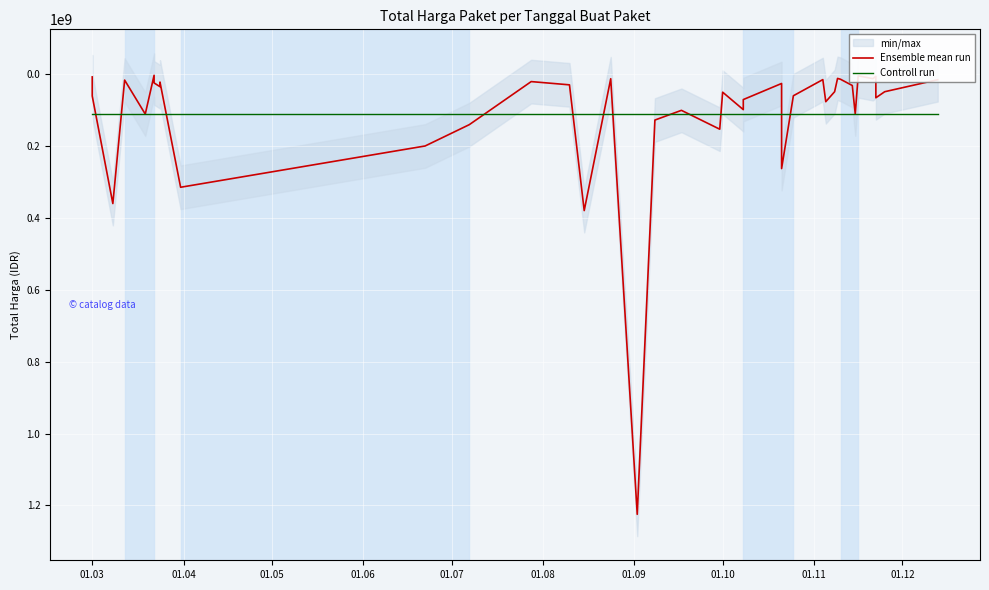

What is the total value across all series at 01.11?

137109879.4